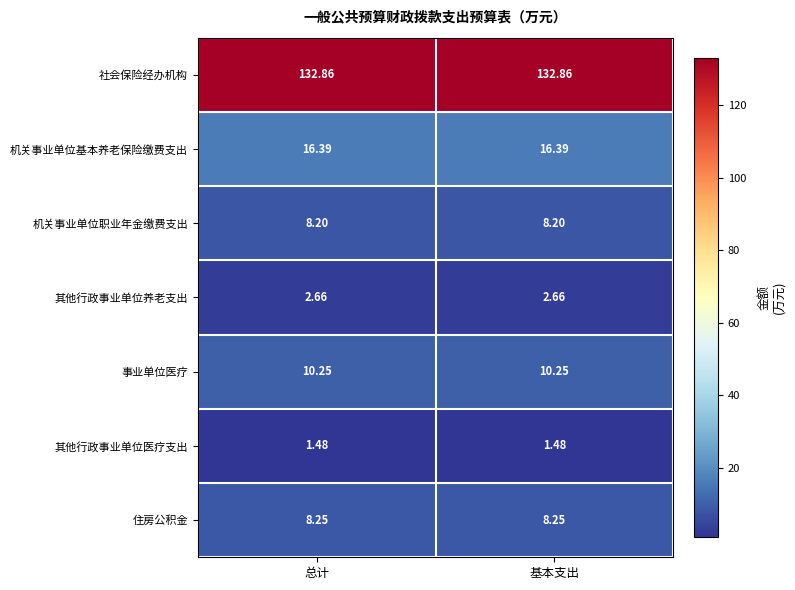

Is the value of 社会保险经办机构 at 总计 greater than the value of 机关事业单位基本养老保险缴费支出 at 总计?

Yes